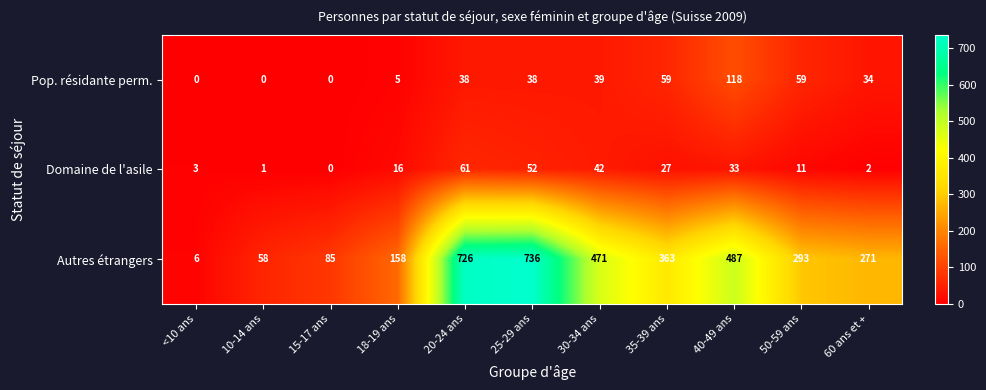

List the series in order of their peak value, highest first.

Autres étrangers, Pop. résidante perm., Domaine de l'asile